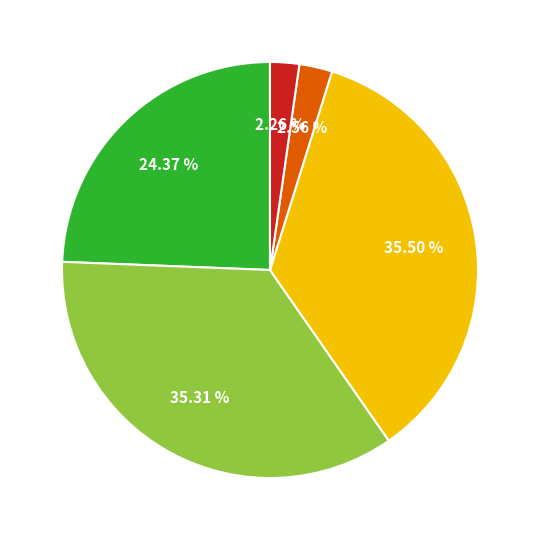

Is there a majority slice in this chart?

No